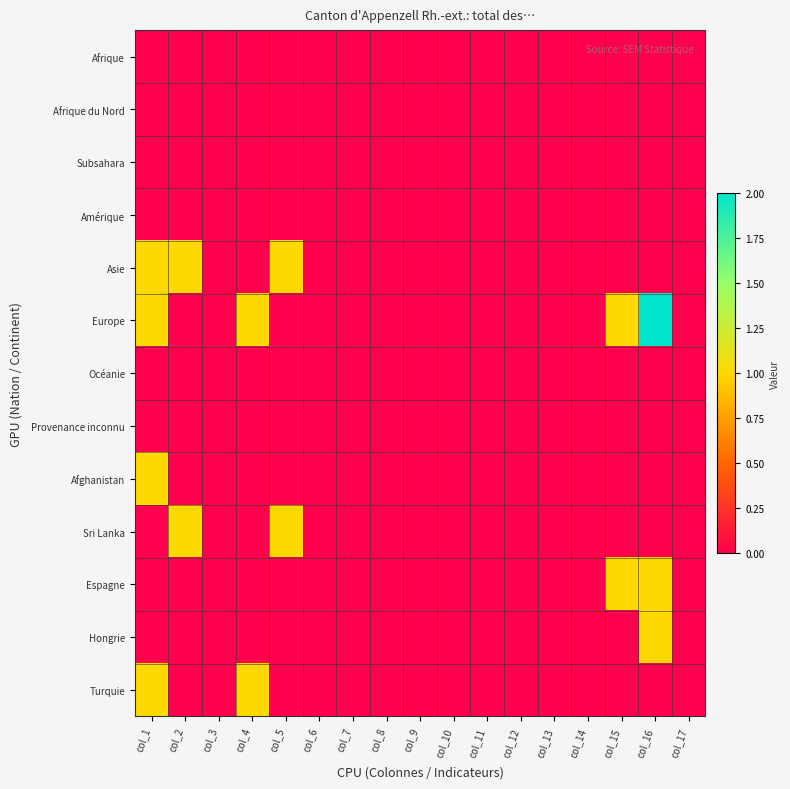

Which category has the highest value across all series?

col_16